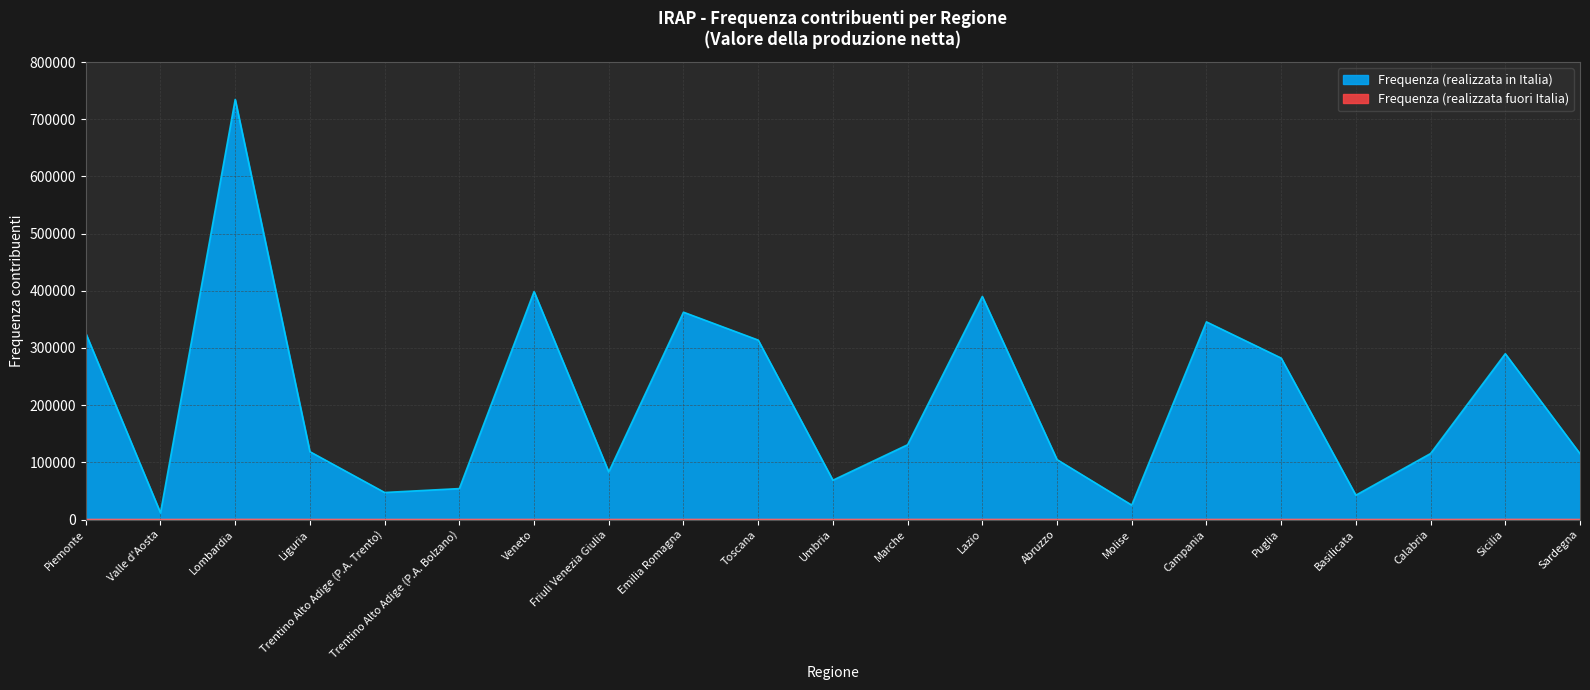

At how many categories does at least one series exceed 555789?

1